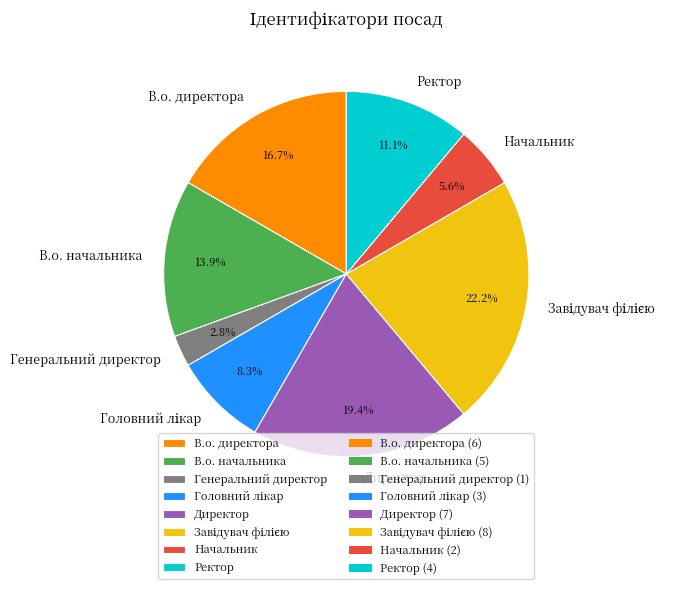

Does any single category account for the majority?

No